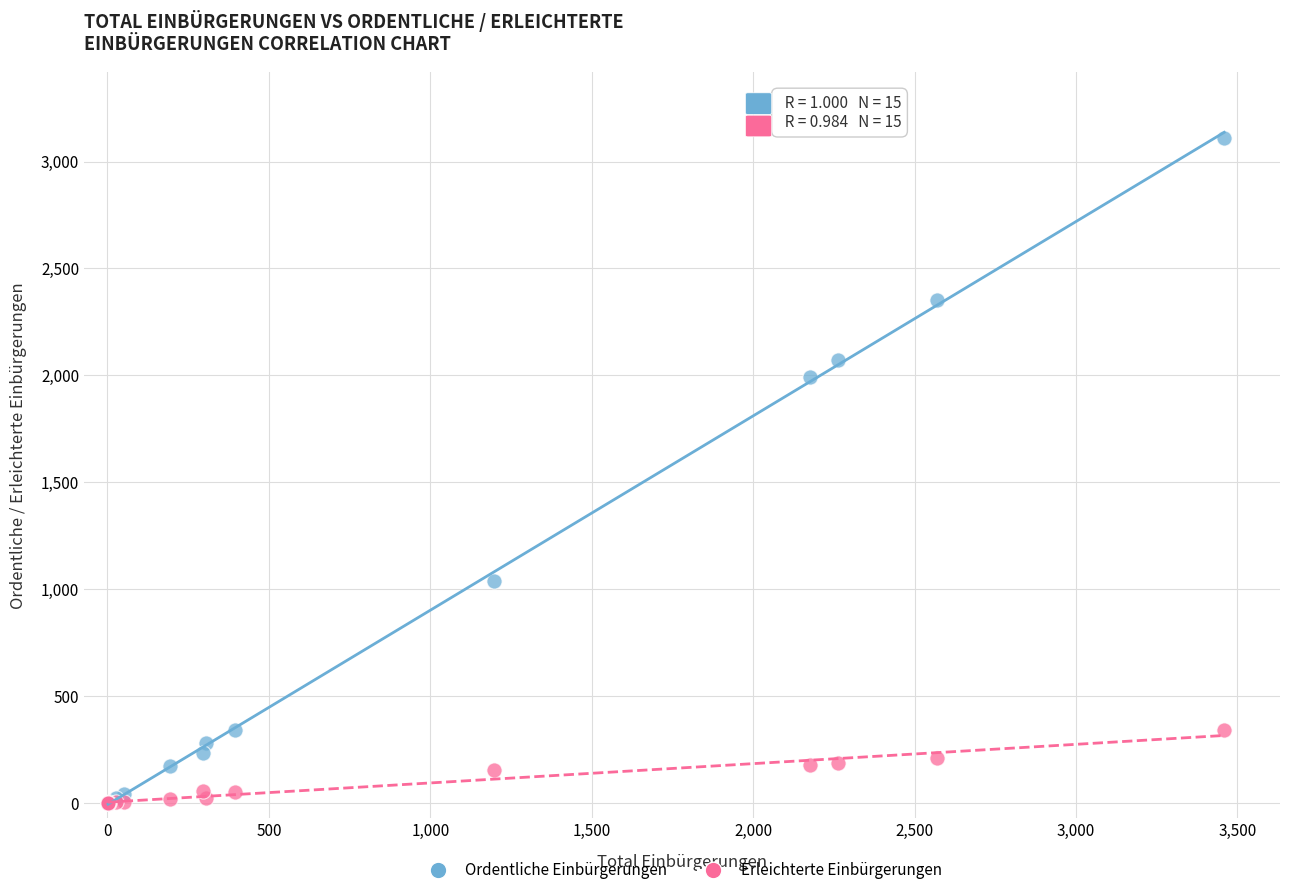

Across all series, what Y value is closest to 1554?

1995